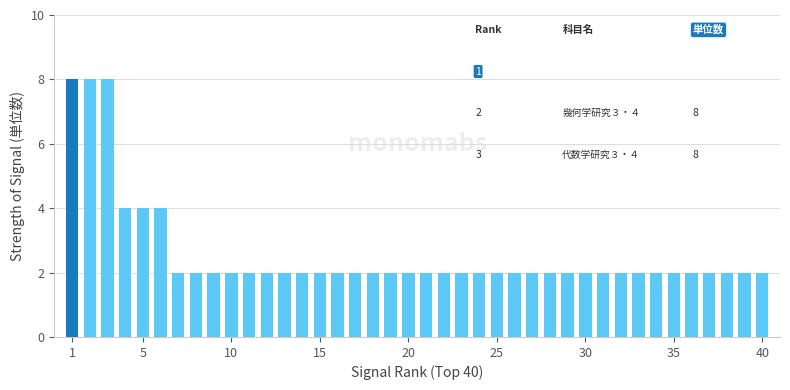

What is the difference between the maximum and second lowest values?

6